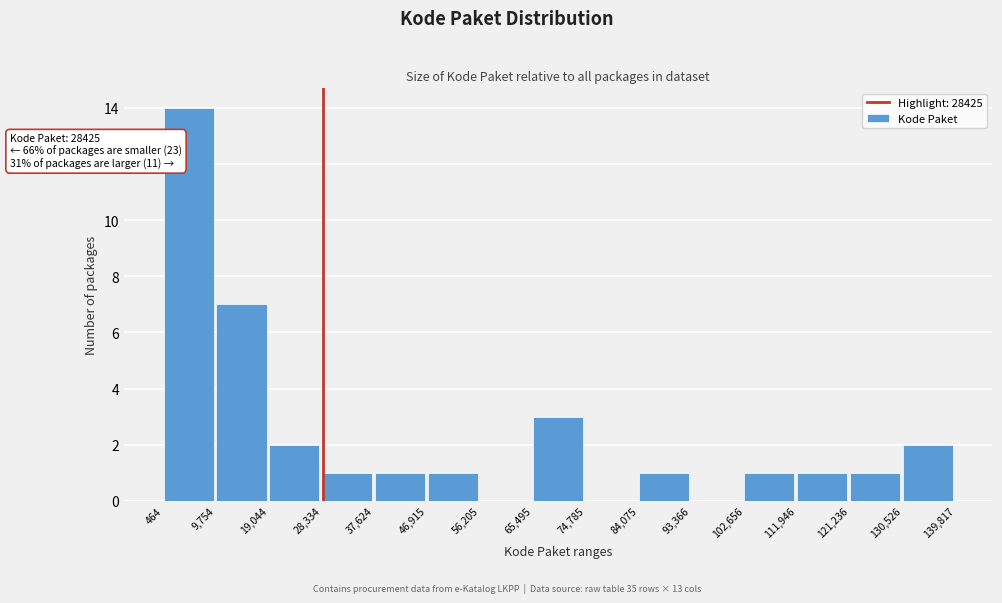

Over which range of the x-axis is the bar tallest?

464 to 9,754